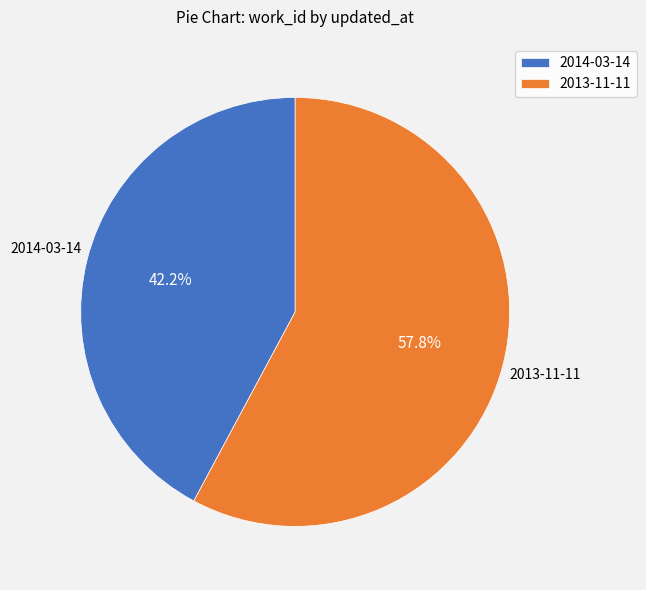

Rank the categories by value from highest to lowest.

2013-11-11, 2014-03-14